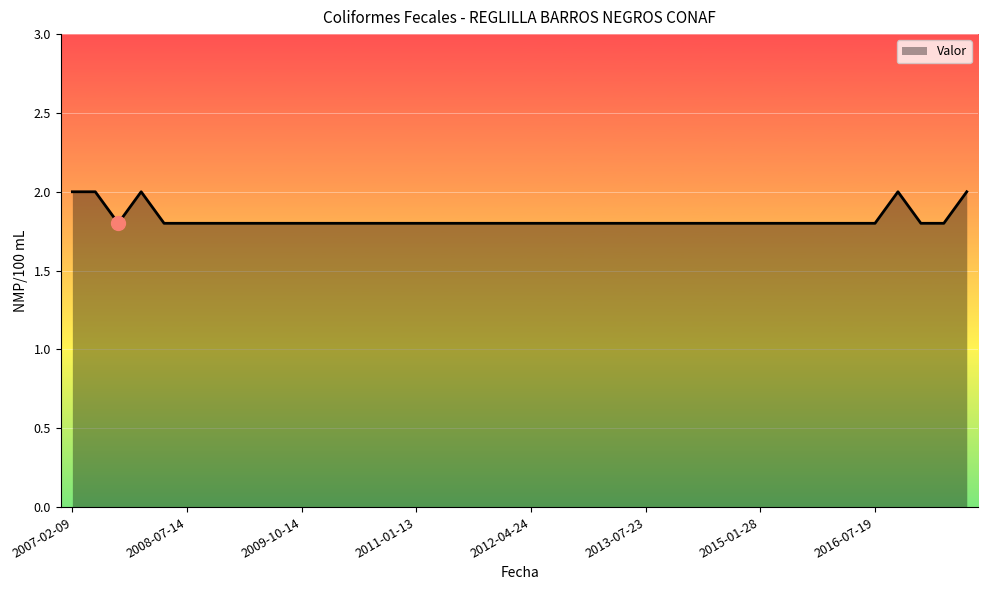

Count the number of categories in the chart.

40